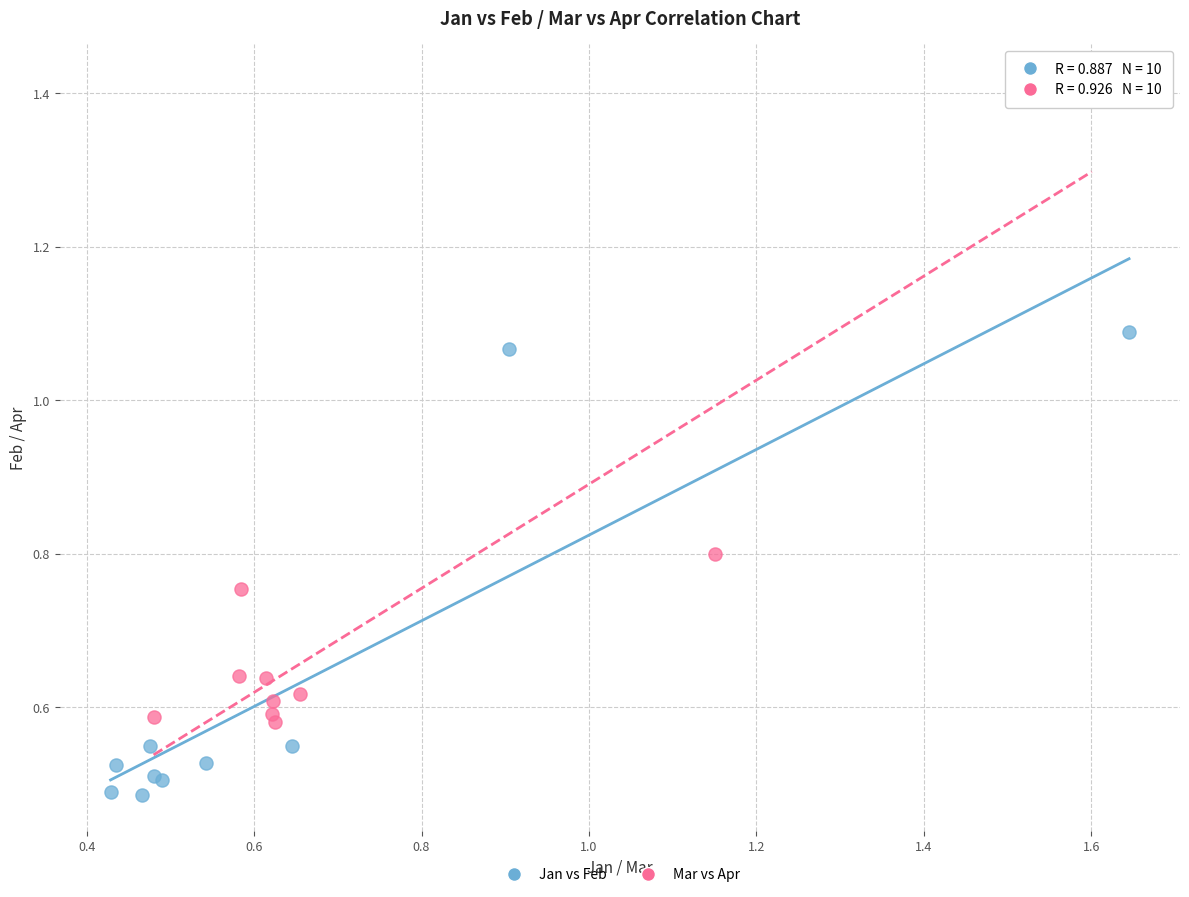

Which series reaches the minimum Y coordinate?

Jan vs Feb